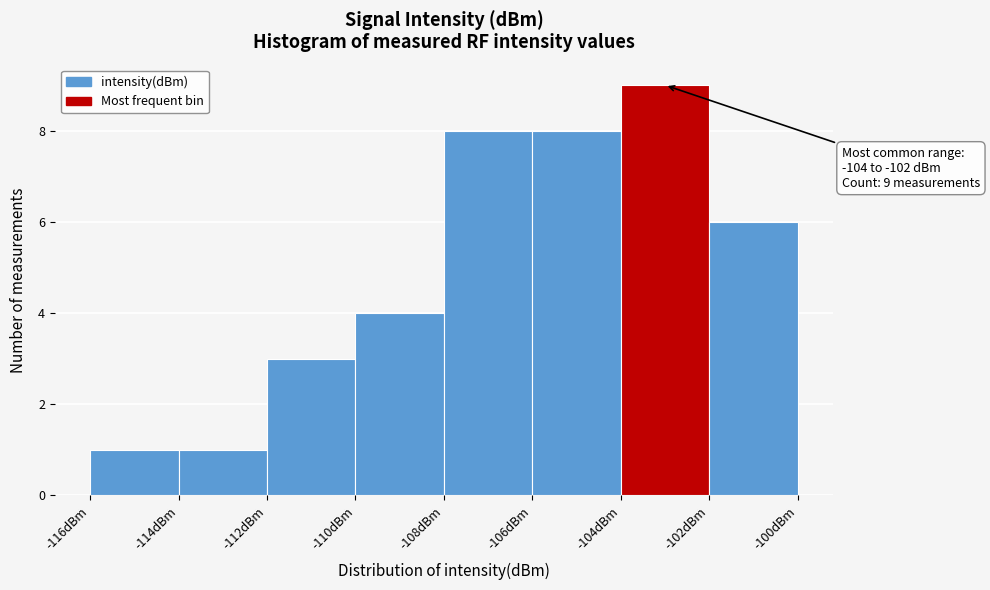

Over which range of the x-axis is the bar tallest?

-104 to -102